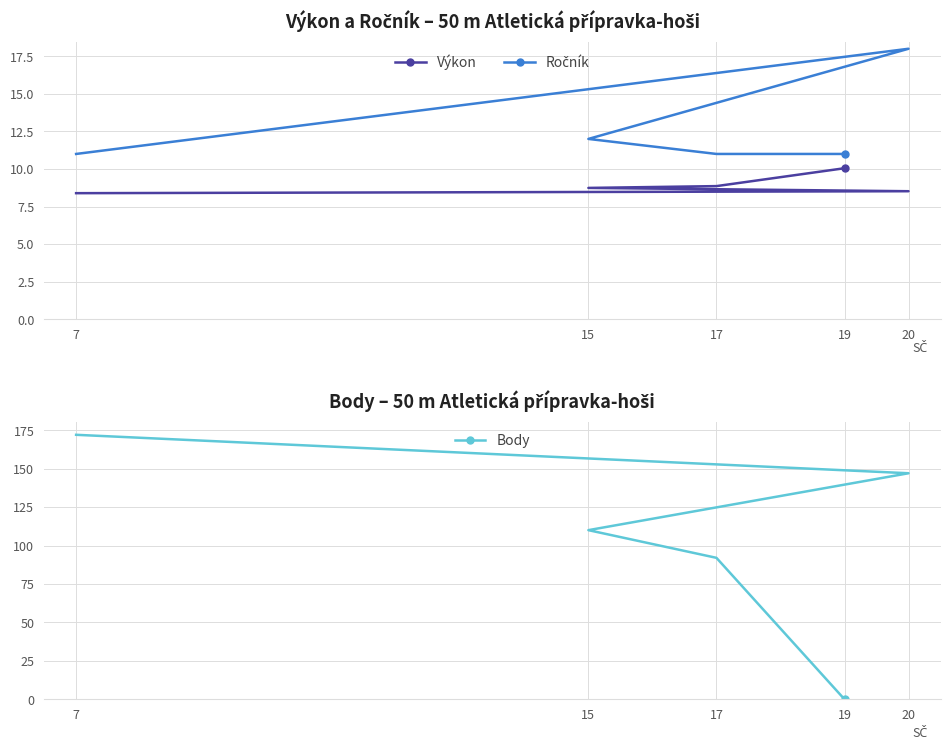

Rank the categories by Výkon value from highest to lowest.

19, 17, 15, 20, 7